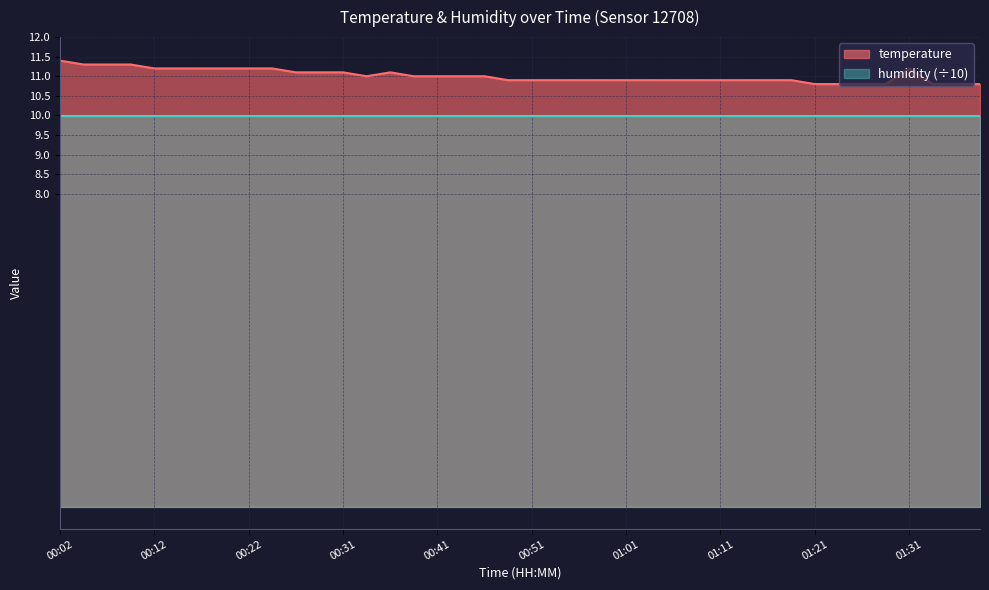

What is the average value?

11.0